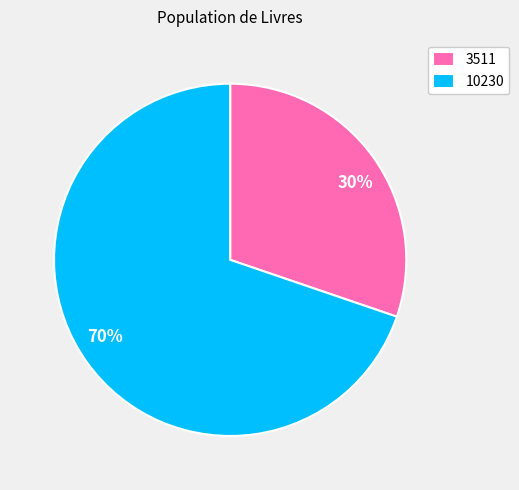

Is the sum of 3511 and 10230 greater than half?

Yes